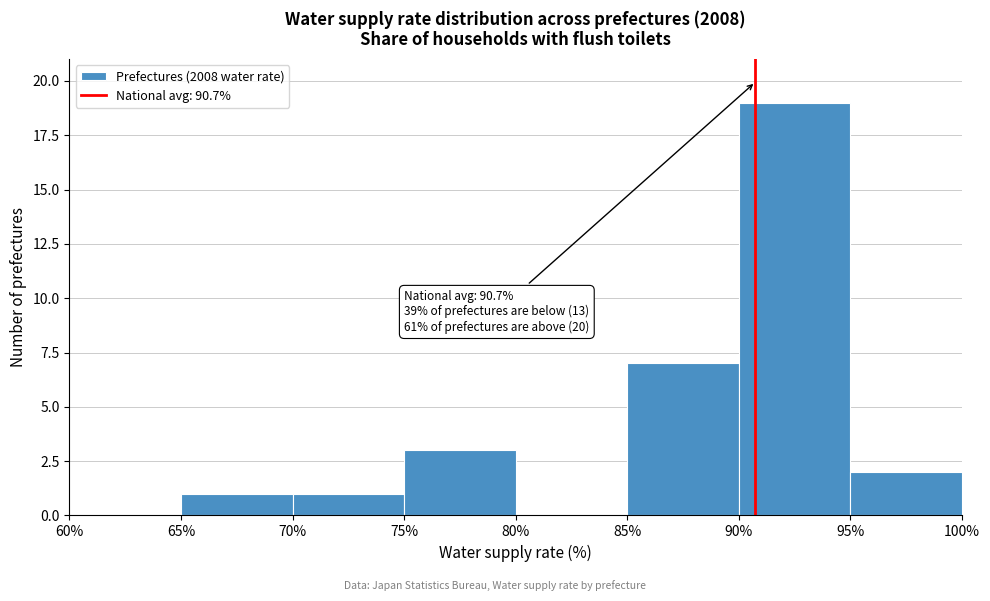

Which range on the x-axis has the tallest bar?

90% to 95%